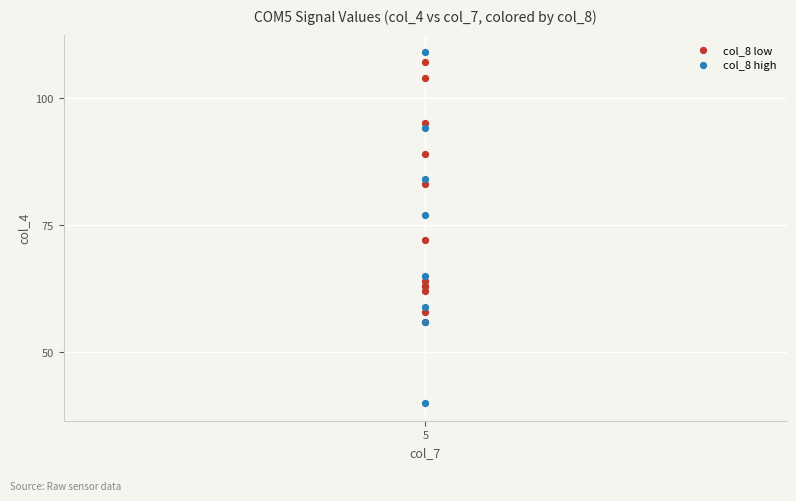

Which series reaches the minimum Y coordinate?

col_8 high